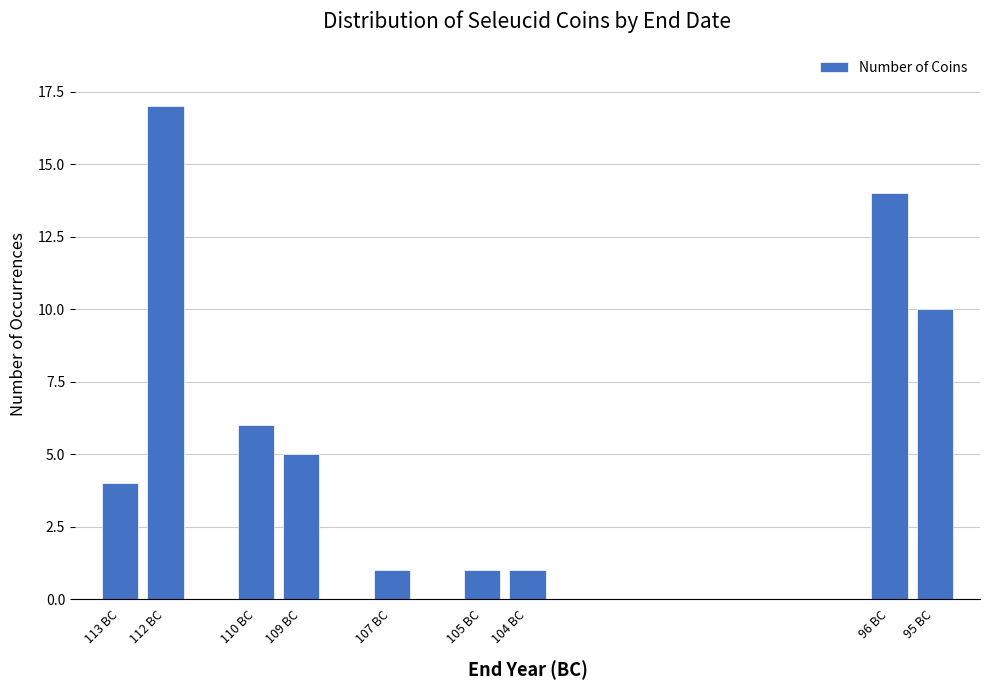

Reading left to right, extract all data points from this chart.

113 BC=4	112 BC=17	110 BC=6	109 BC=5	107 BC=1	105 BC=1	104 BC=1	96 BC=14	95 BC=10